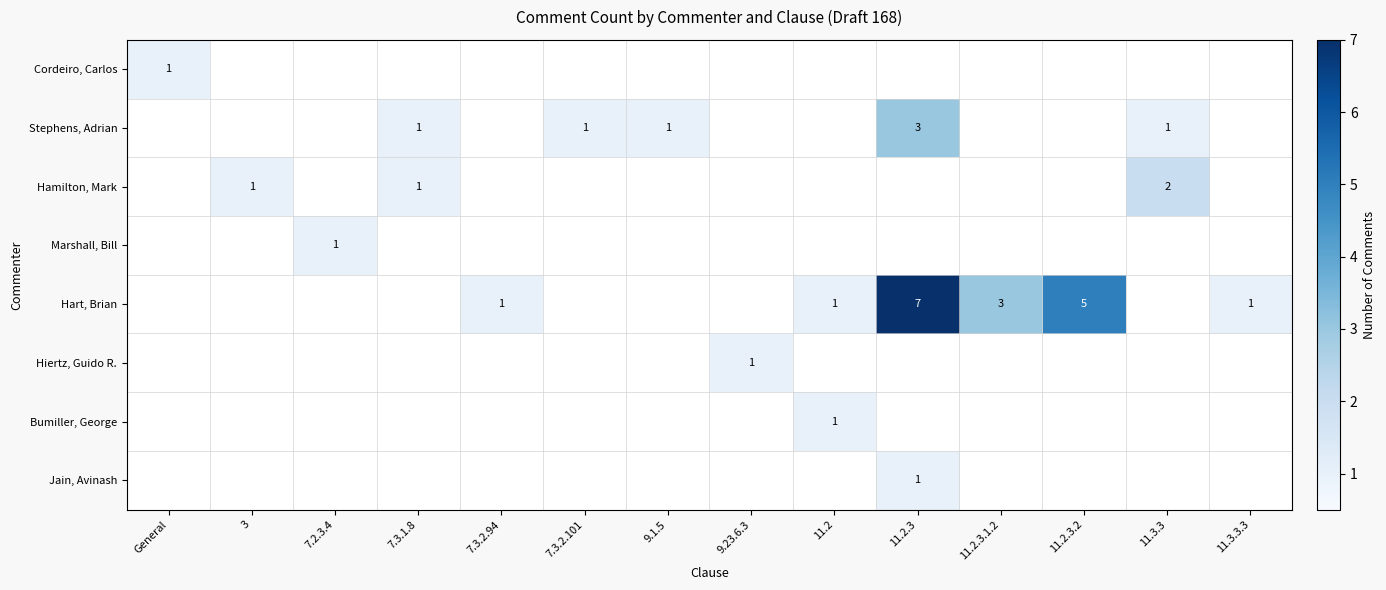

How many Bumiller, George values are between 0 and 1?

14